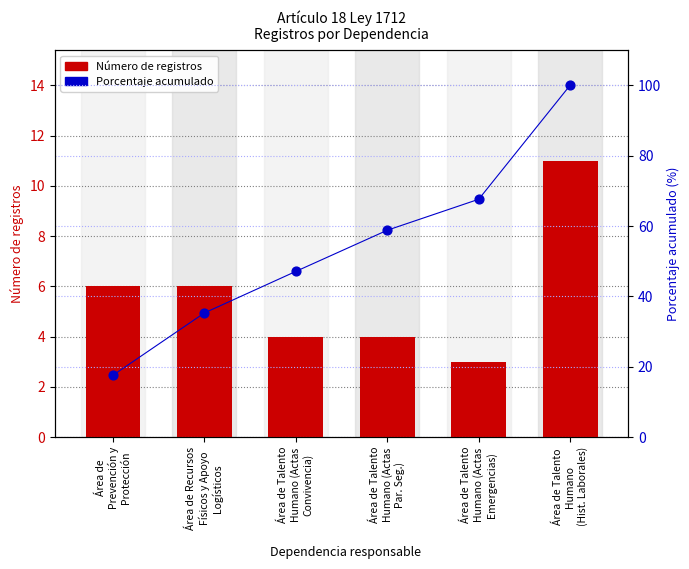

Which series has the largest total across all categories?

Porcentaje acumulado